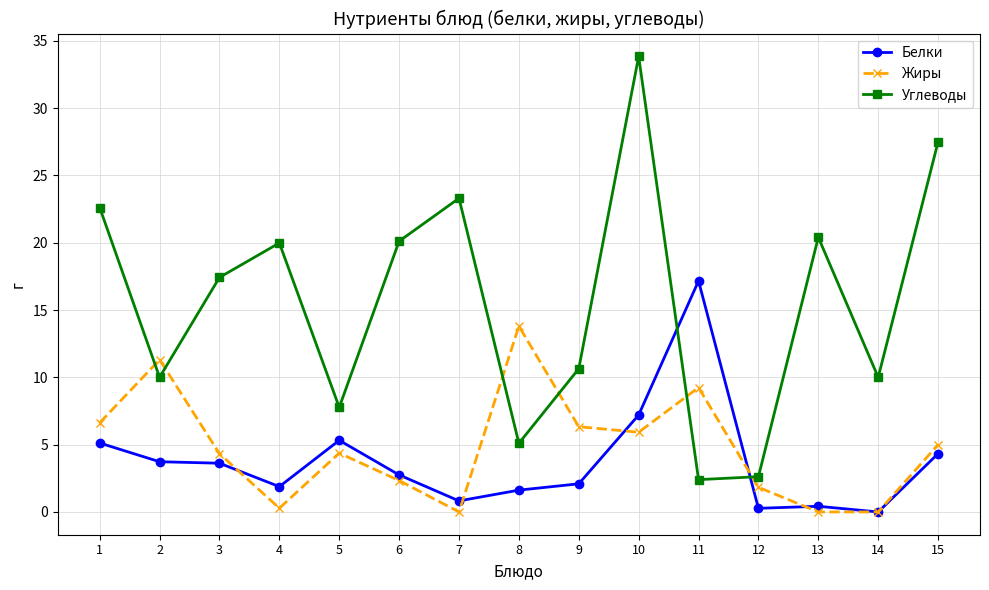

How many data points in Жиры are above 4?

9